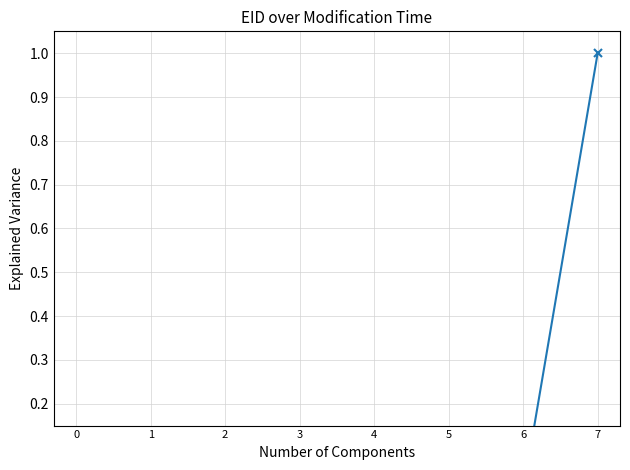

Count the number of values greater than 0.

7